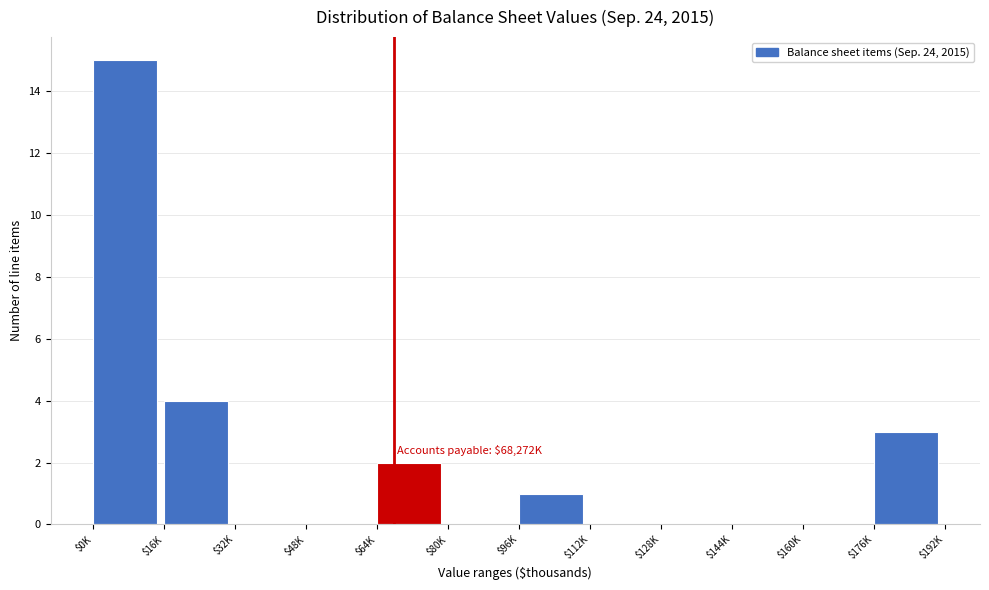

The chart shows a value of 6 at $16K. True or false?

False